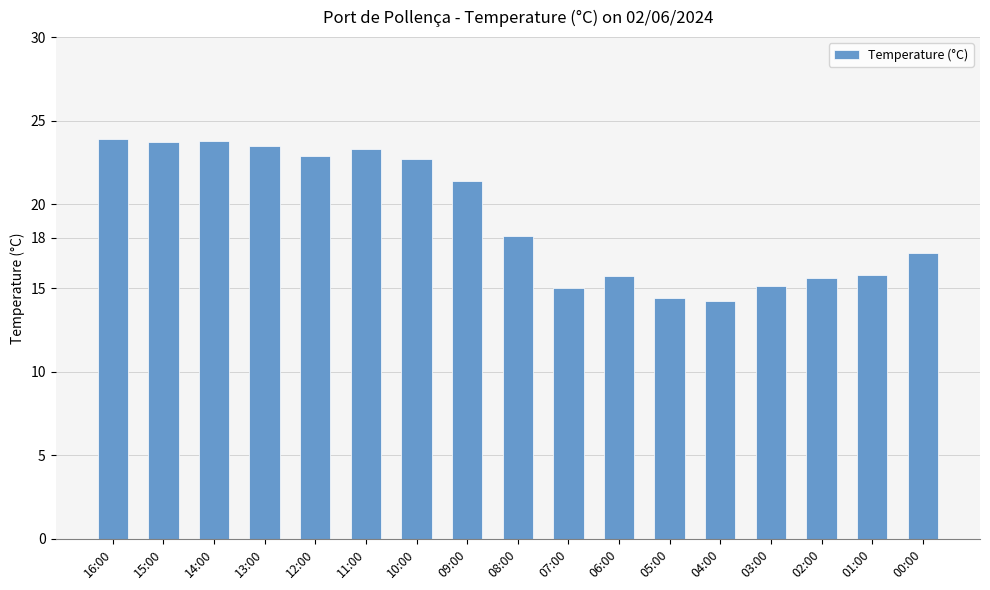

True or false: the data shows 43.0 at 16:00.

False